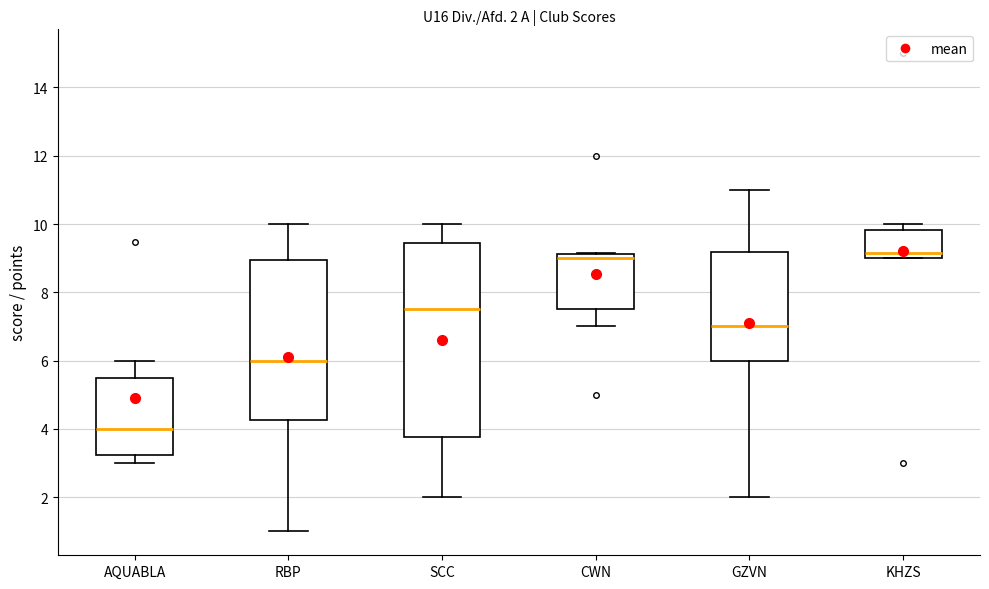

Comparing the boxes themselves (not the whiskers), which one is the tallest?

SCC